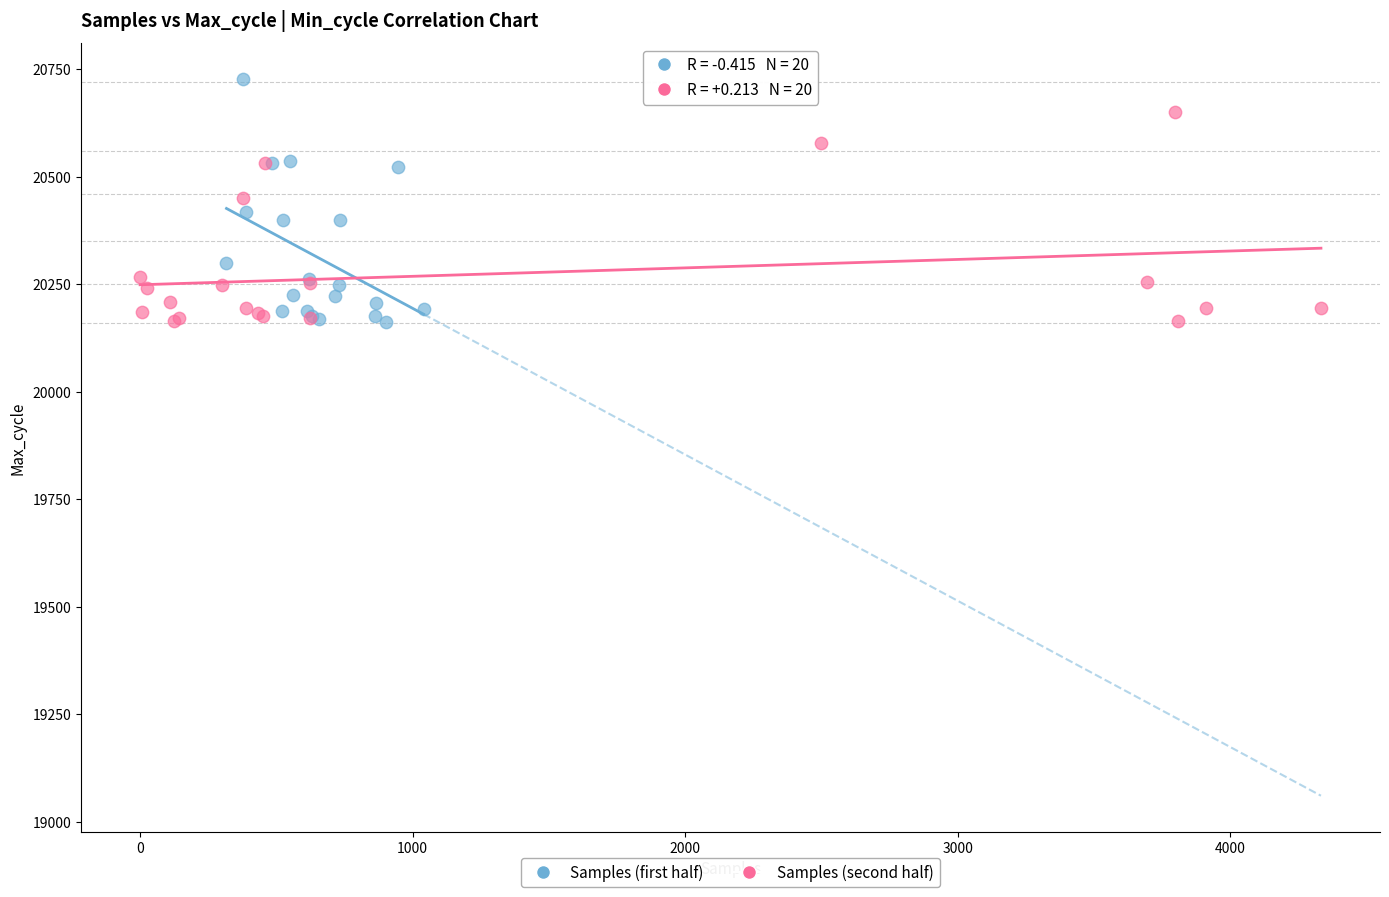

Which series contains the highest Y value?

Samples (first half)